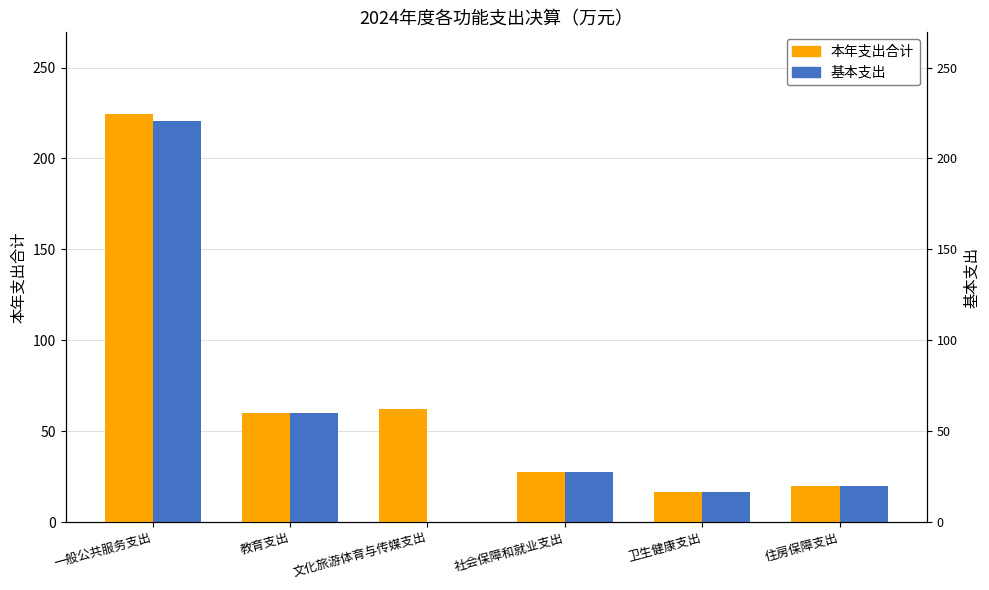

What is the label of the 6th bar from the left?

住房保障支出